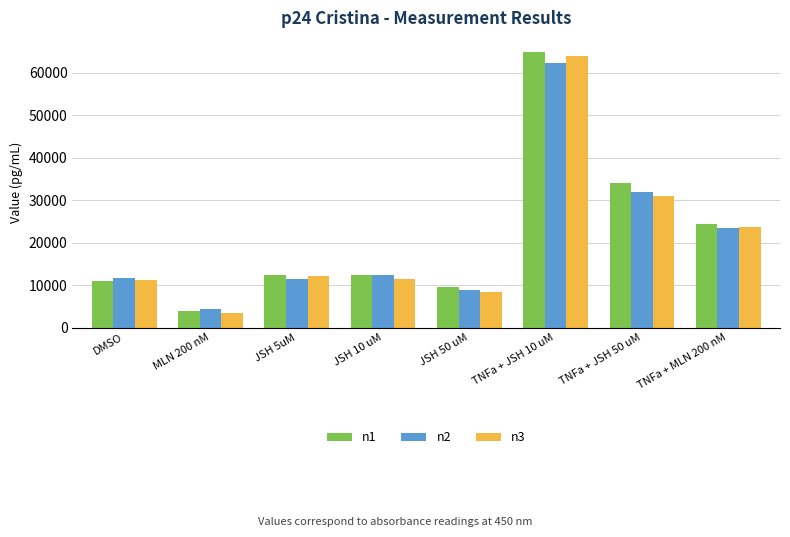

Rank the series at TNFa + JSH 10 uM from lowest to highest value.

n2, n3, n1